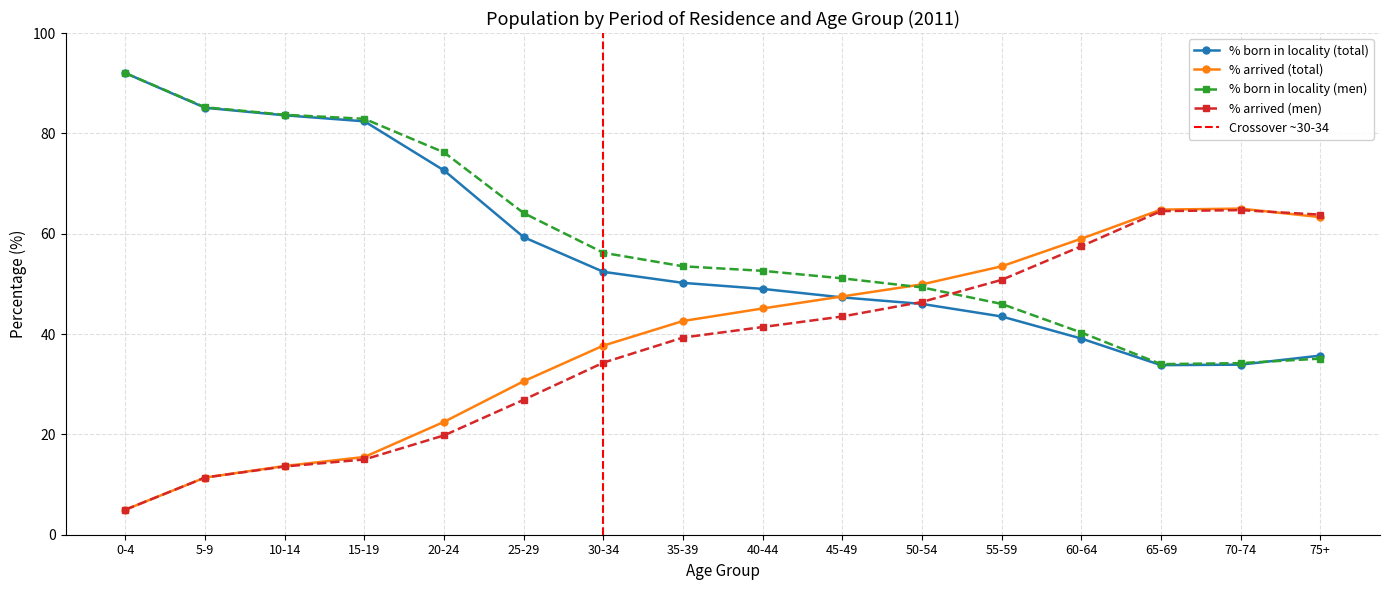

Reading left to right, list all the values displayed in this chart.

% born in locality (total): 92.0	85.1	83.6	82.4	72.6	59.3	52.4	50.2	49.0	47.3	46.0	43.5	39.1	33.8	33.9	35.7
% arrived (total): 5.0	11.4	13.7	15.5	22.5	30.6	37.7	42.6	45.1	47.5	49.9	53.5	59.0	64.8	65.0	63.3
% born in locality (men): 92.0	85.2	83.7	82.9	76.2	64.1	56.2	53.5	52.6	51.1	49.3	46.0	40.3	34.0	34.2	35.1
% arrived (men): 5.0	11.4	13.6	15.0	19.8	26.9	34.3	39.3	41.4	43.5	46.4	50.8	57.5	64.5	64.7	63.8